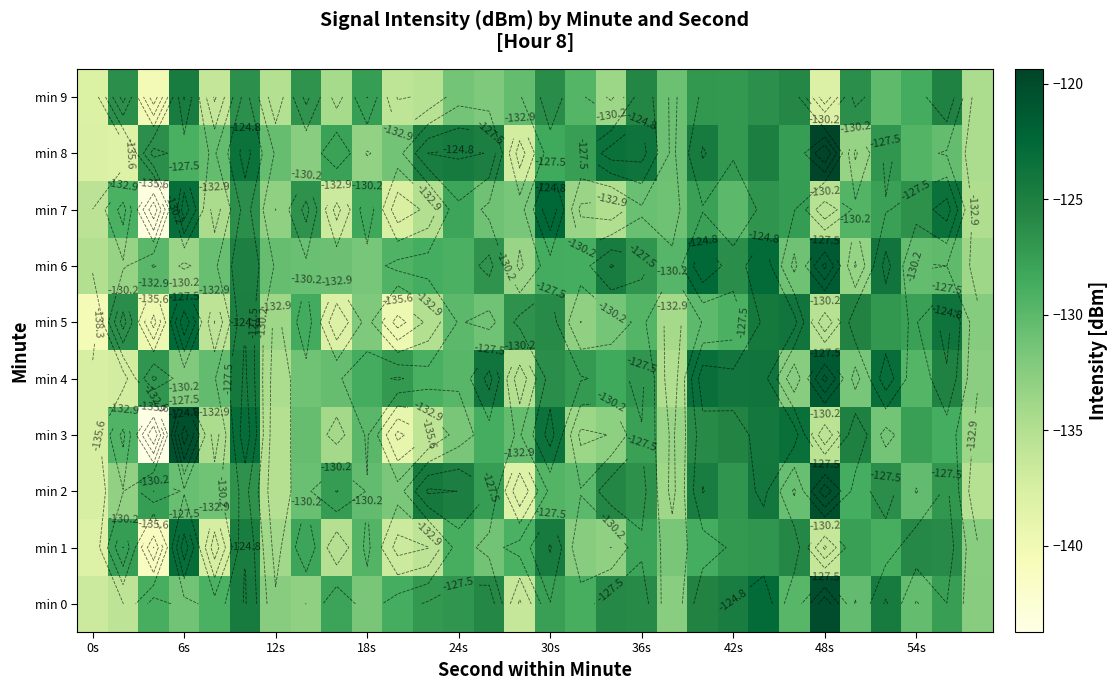

How many series are shown in this chart?

10